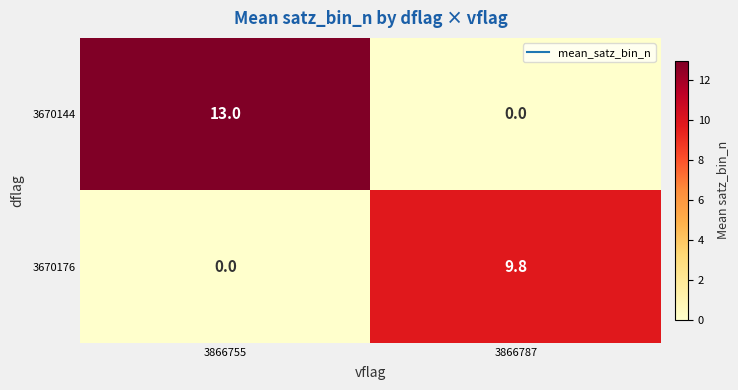

How many categories are shown in the chart?

2